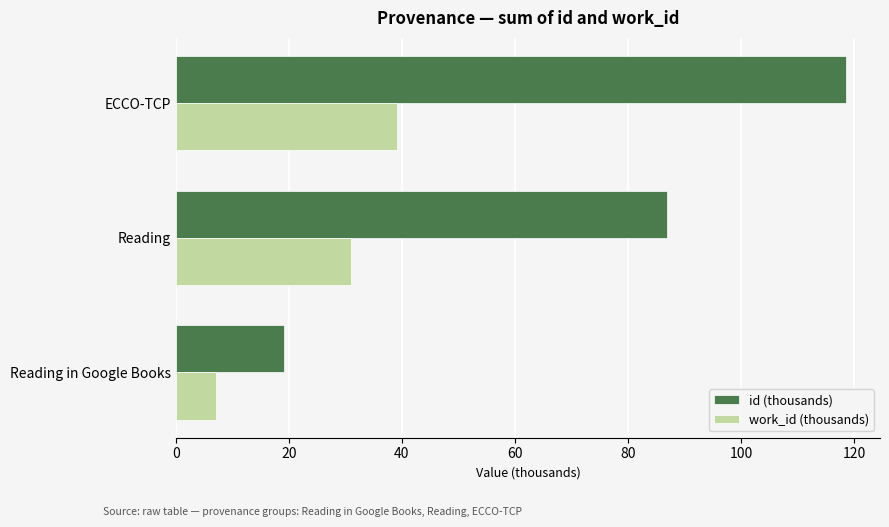

Which category has the highest value in the work_id (thousands) series?

ECCO-TCP